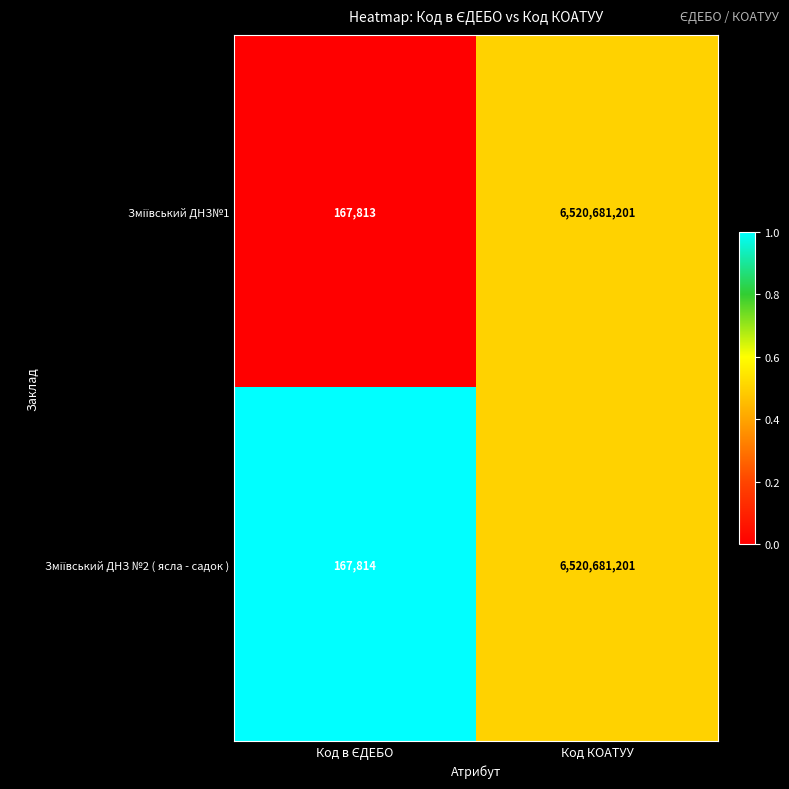

What is the total value across all series at Код КОАТУУ?

13041362402